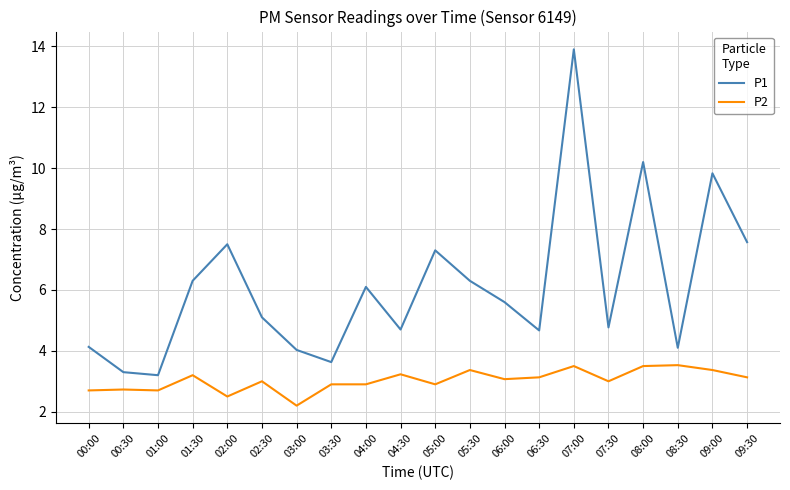

True or false: P1 and P2 intersect in this chart.

False